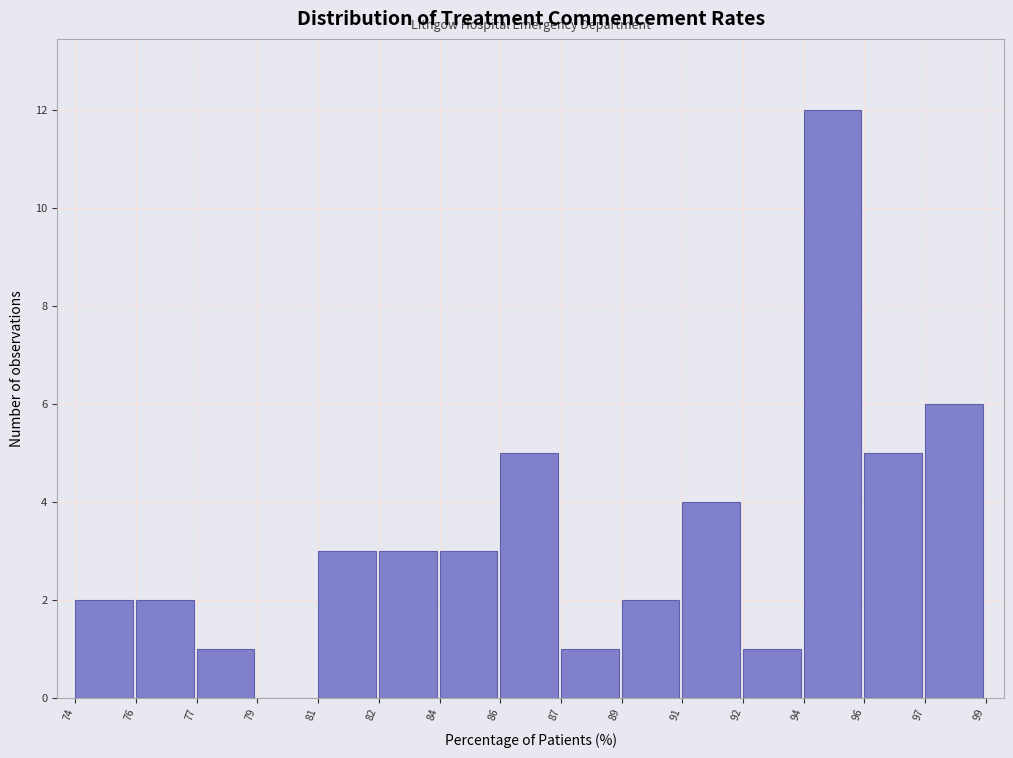

Reading left to right, transcribe all the data shown in this chart.

74=2	76=2	77=1	79=0	81=3	82=3	84=3	86=5	87=1	89=2	91=4	92=1	94=12	96=5	97=6